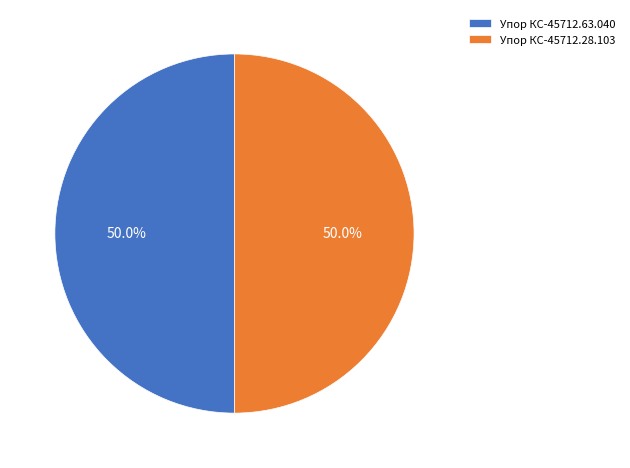

What portion of the pie excludes Упор КС-45712.63.040?

50.0%